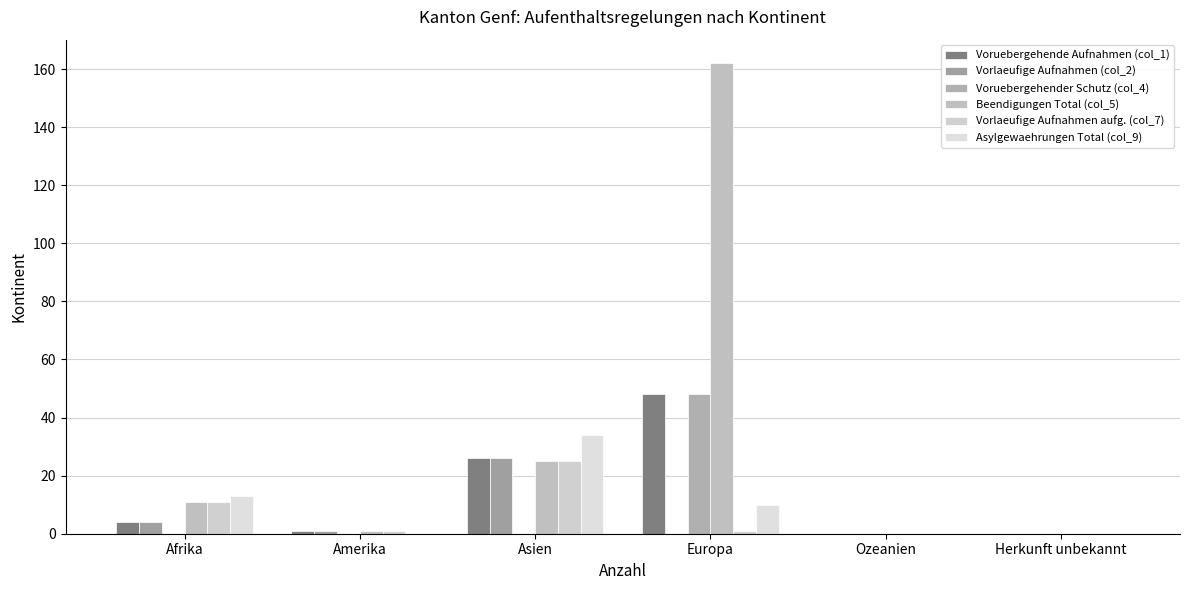

Count the number of categories in the chart.

6